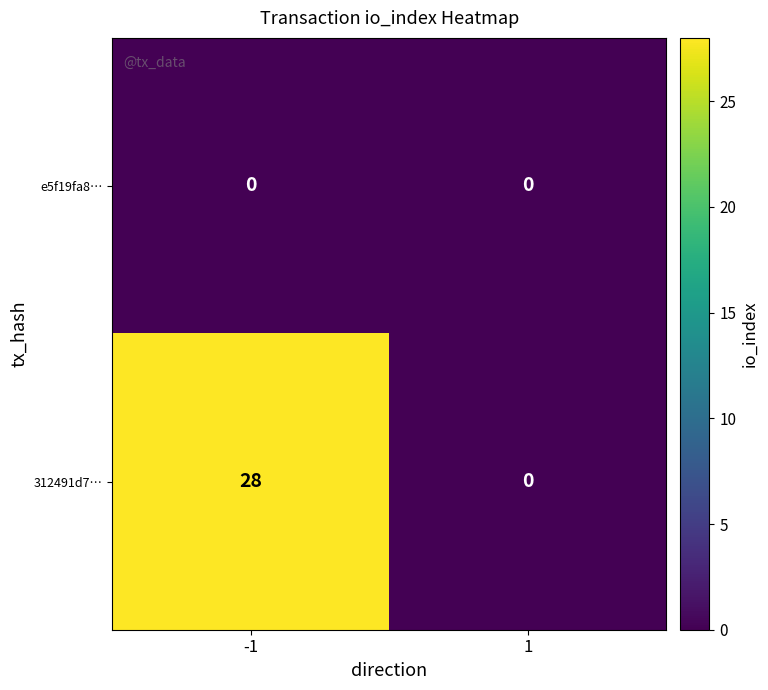

Which series has the largest total across all categories?

312491d7…